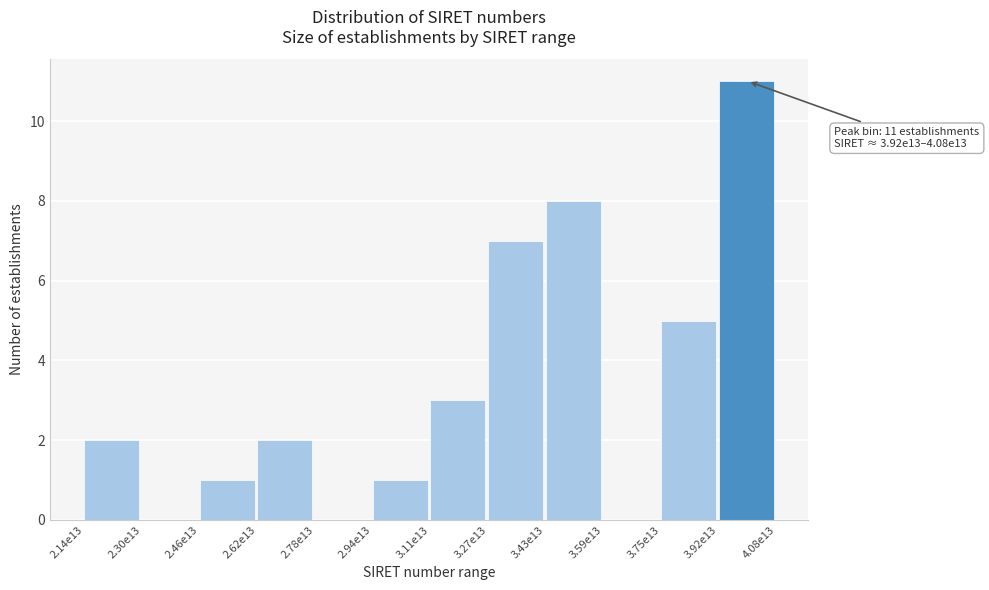

Reading left to right, transcribe all the data shown in this chart.

2.14e13=2	2.30e13=0	2.46e13=1	2.62e13=2	2.78e13=0	2.94e13=1	3.11e13=3	3.27e13=7	3.43e13=8	3.59e13=0	3.75e13=5	3.92e13=11